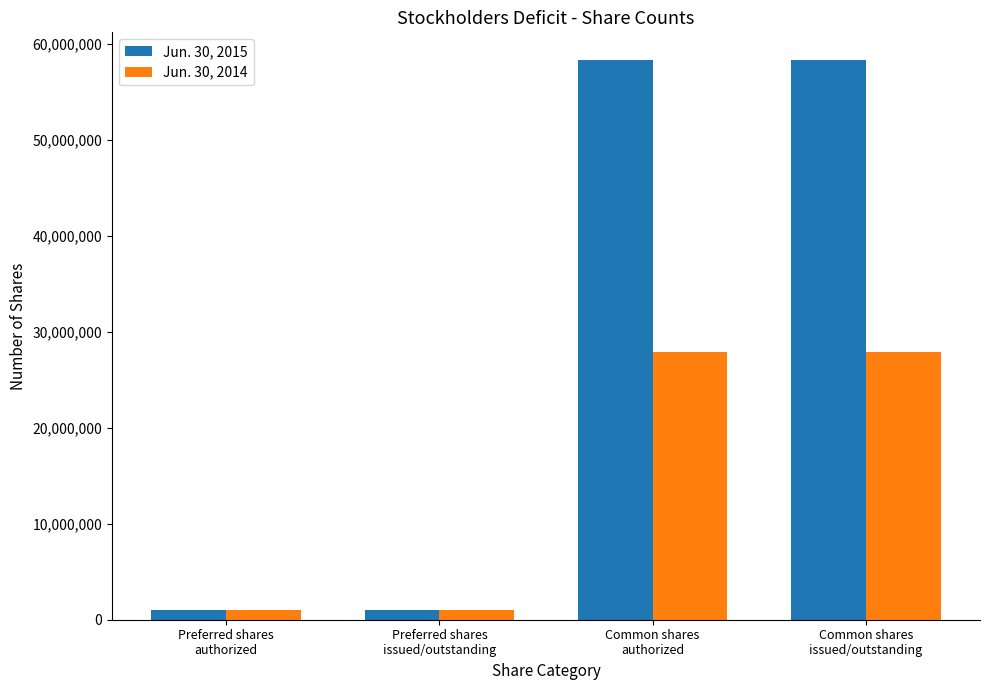

What is the average value of the Jun. 30, 2014 series?

14443242